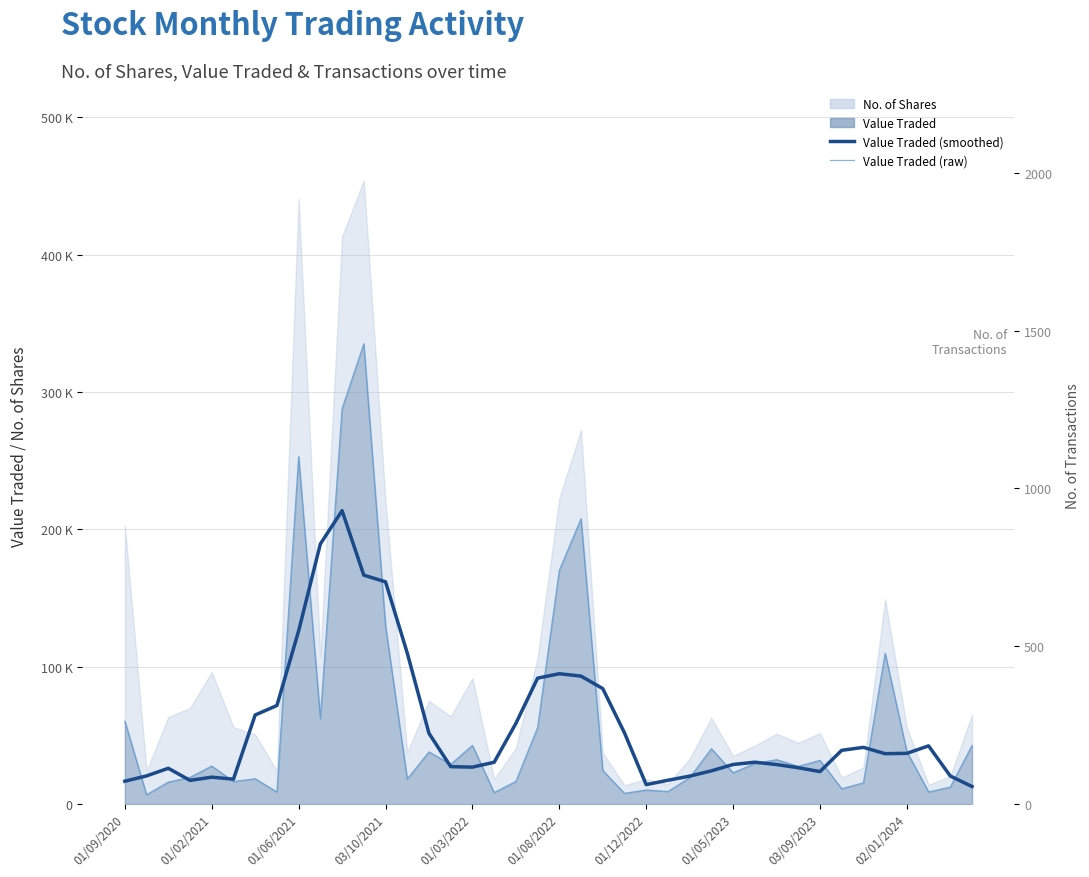

True or false: Value Traded (smoothed) has more than 1 points higher than both neighbors.

True